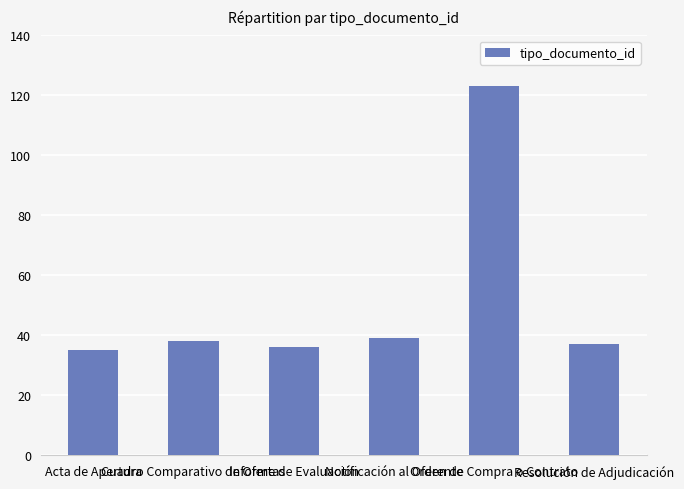

What is the difference between the maximum and second lowest values?

87